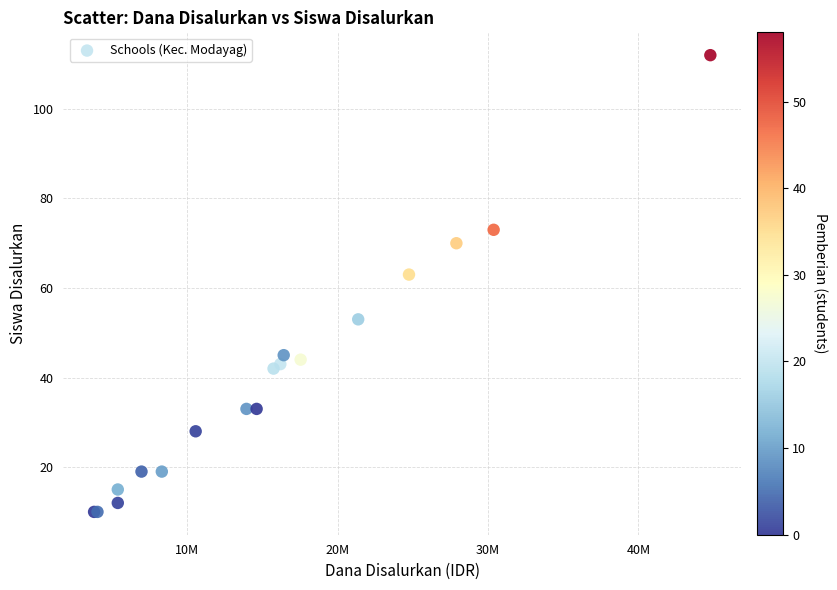

What Y value in the scatter plot is closest to 61?

63